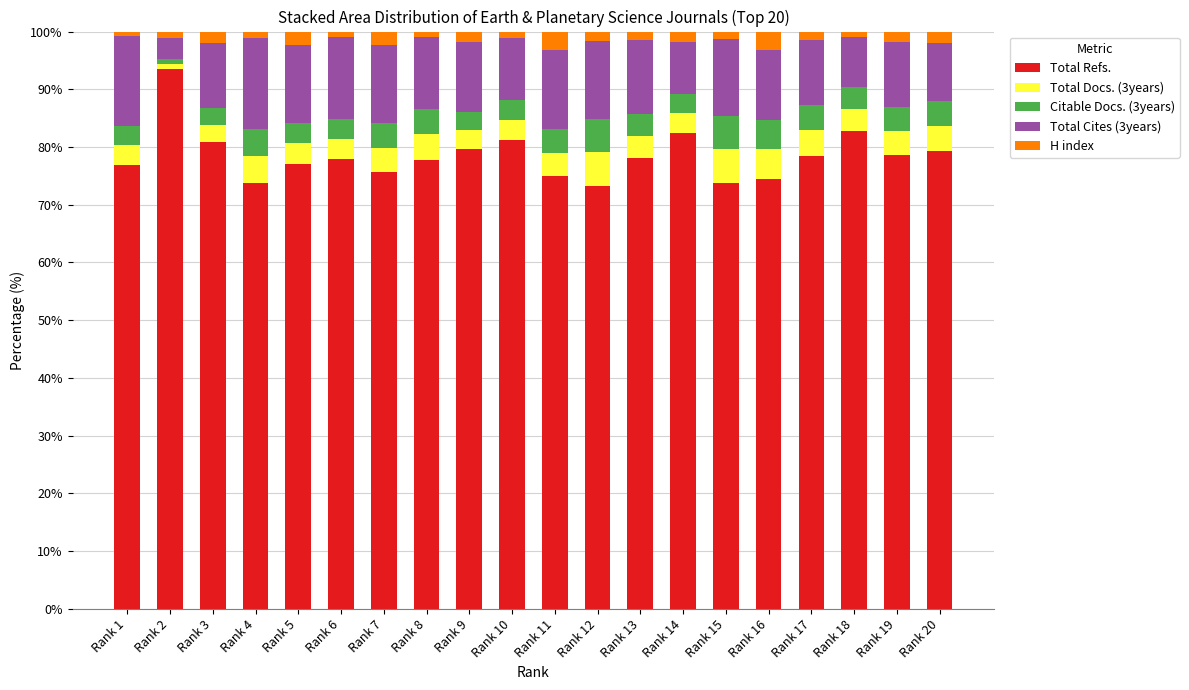

What are all the series names shown in the legend?

Total Refs., Total Docs. (3years), Citable Docs. (3years), Total Cites (3years), H index